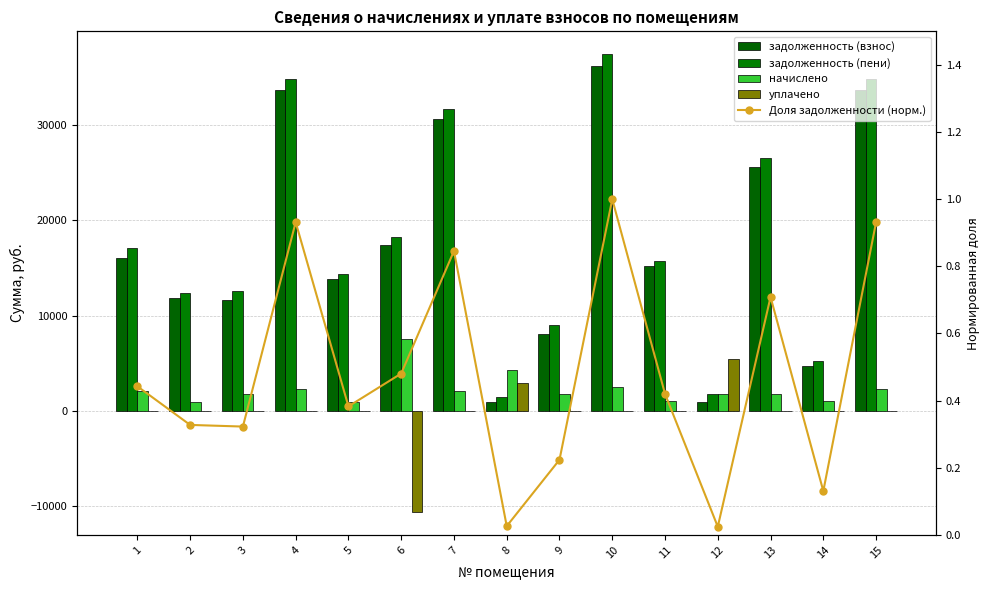

At which label does уплачено first exceed 0?

8